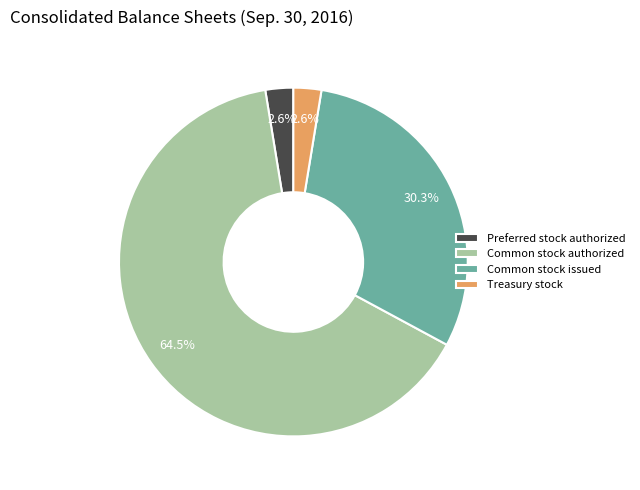

How much of the chart is everything except Common stock issued?

69.7%